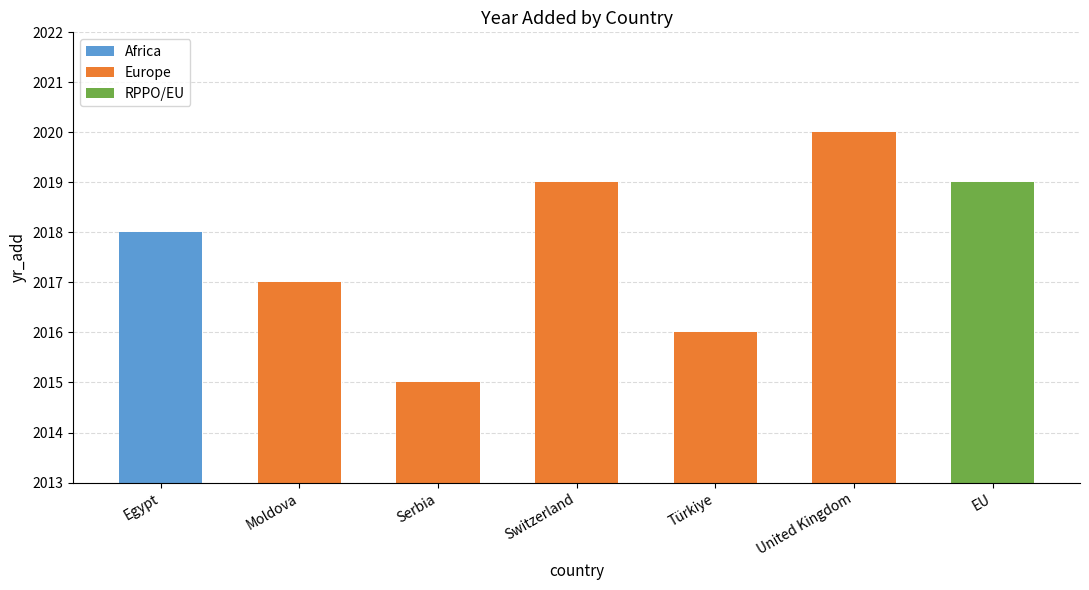

What is the difference between the maximum and minimum values?

5